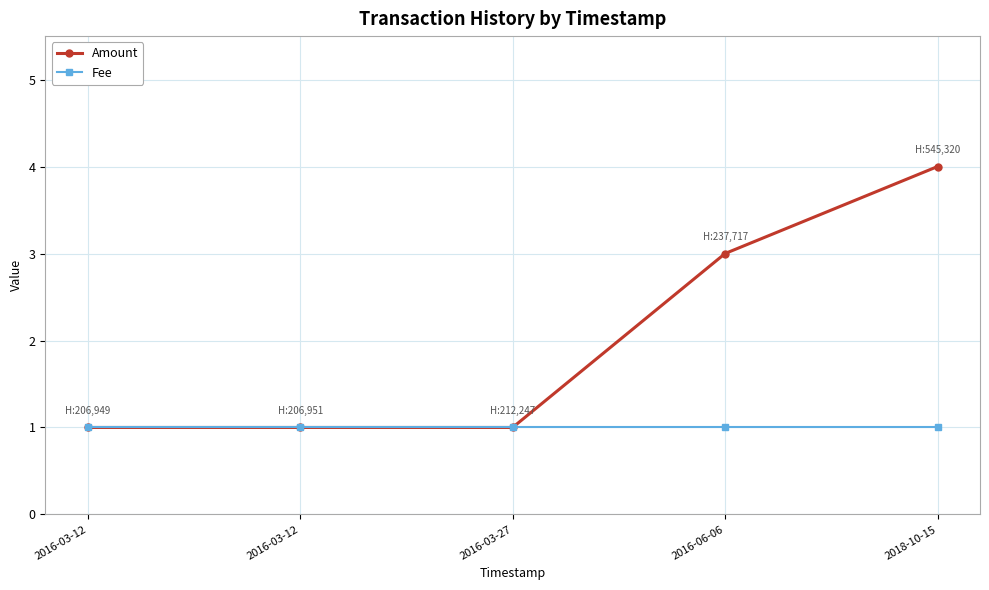

Is this an area chart (filled region under the line)?

No